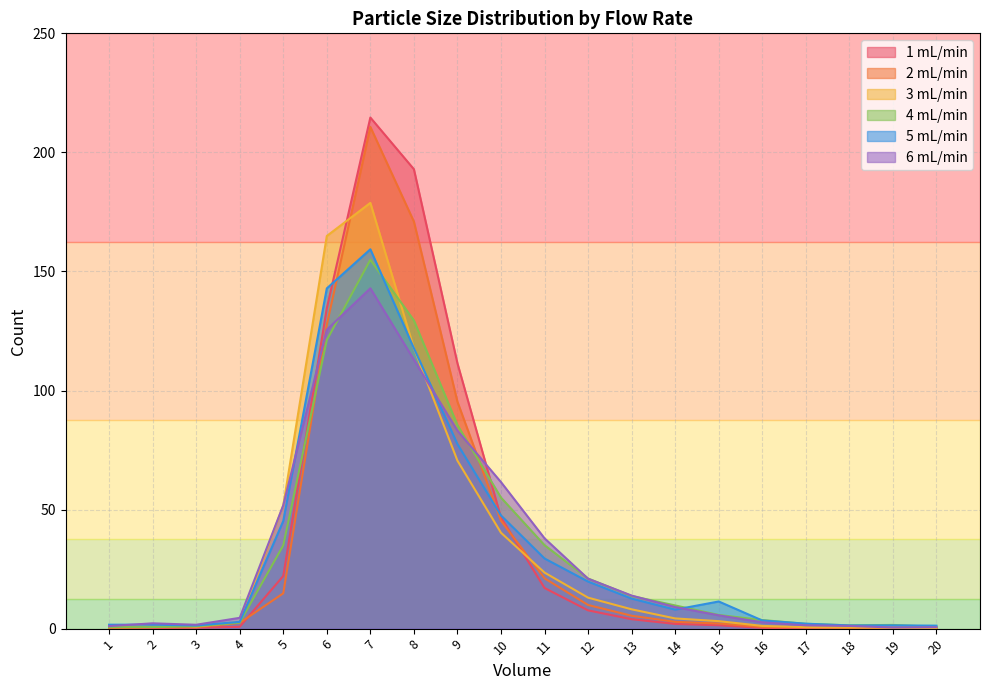

Reading left to right, list all the values displayed in this chart.

1 mL/min: 0.2	0.2	0.4	0.8	22.1	134.6	214.6	192.9	111.4	46.7	17.1	7.7	4.0	2.0	1.4	0.3	0.1	0.2	0.2	0.0
2 mL/min: 0.2	0.6	0.6	2.4	14.8	127.6	210.7	170.9	95.3	45.3	21.1	9.9	5.4	2.9	2.1	0.7	0.5	0.3	0.4	0.3
3 mL/min: 0.9	1.8	0.9	2.8	51.7	164.9	178.8	117.8	70.5	40.3	23.5	13.0	8.1	4.3	3.1	1.1	0.6	0.5	0.4	0.3
4 mL/min: 0.6	0.7	1.0	2.5	35.0	121.2	154.9	129.4	85.5	55.0	35.0	21.0	13.7	9.7	5.7	3.6	2.0	1.4	1.6	0.7
5 mL/min: 1.7	1.7	1.3	2.9	45.2	142.9	159.3	117.8	77.5	47.5	29.5	19.8	12.6	8.0	11.4	3.4	2.1	1.3	1.4	1.3
6 mL/min: 1.1	2.2	1.6	4.5	51.8	125.5	142.9	112.9	83.1	61.5	37.9	21.0	13.9	9.0	5.6	2.6	1.4	1.1	0.5	0.6